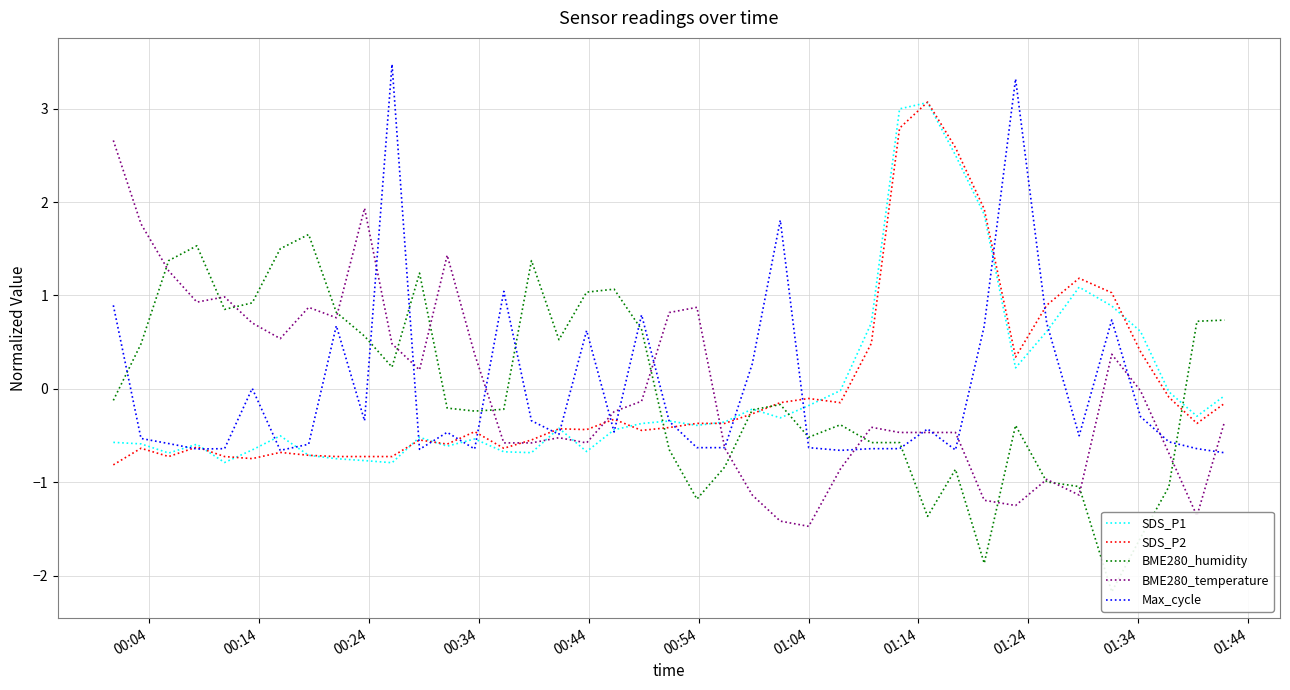

How many values in Max_cycle are above zero?

13